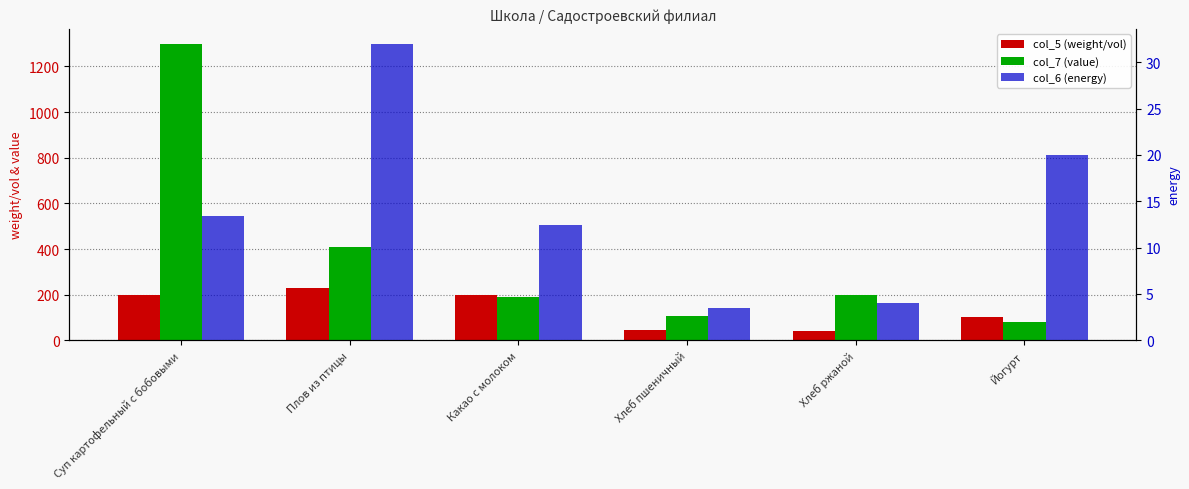

What is the total value across all series at Хлеб ржаной?

244.0